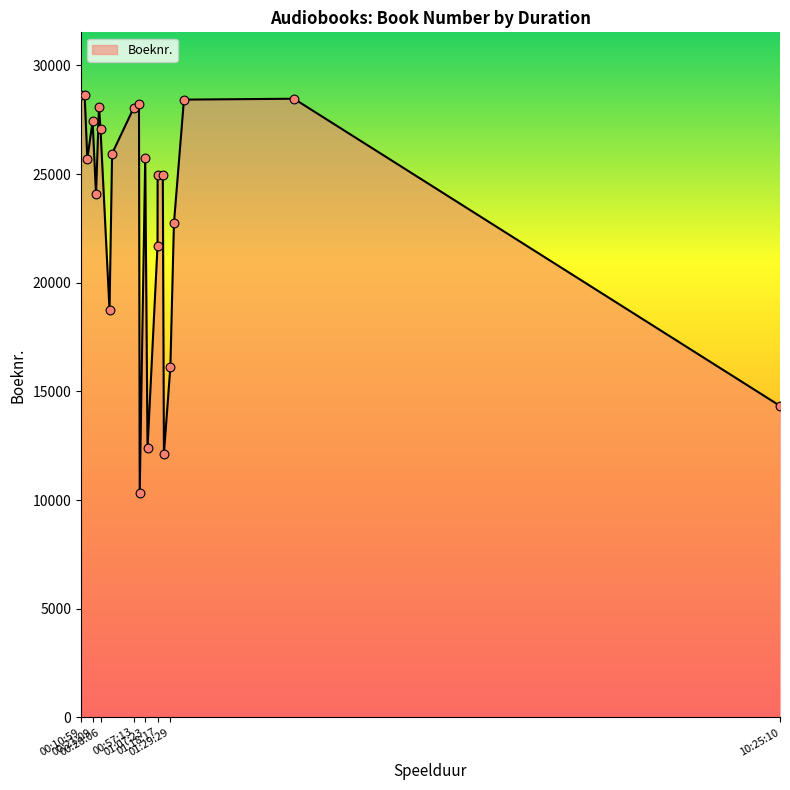

What is the greatest value displayed?

28660